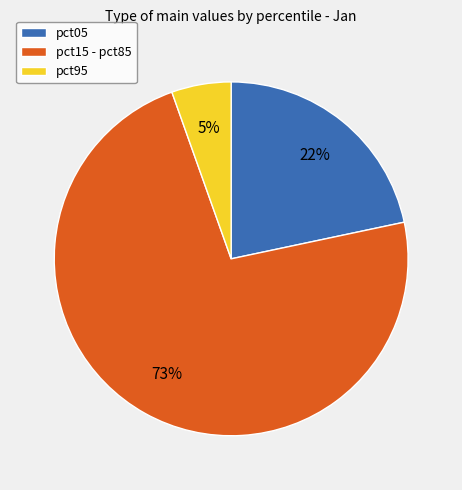

Is there a majority slice in this chart?

Yes